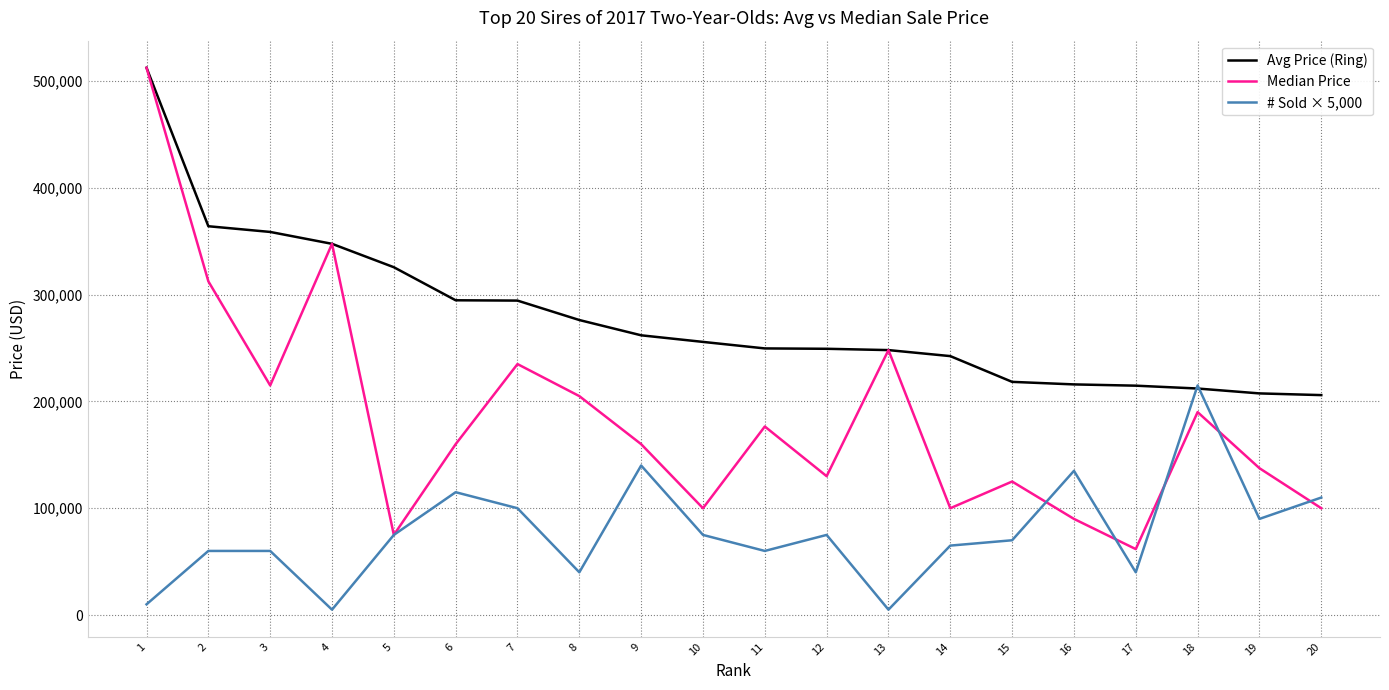

List the series in order of their overall mean, lowest first.

# Sold × 5,000, Median Price, Avg Price (Ring)